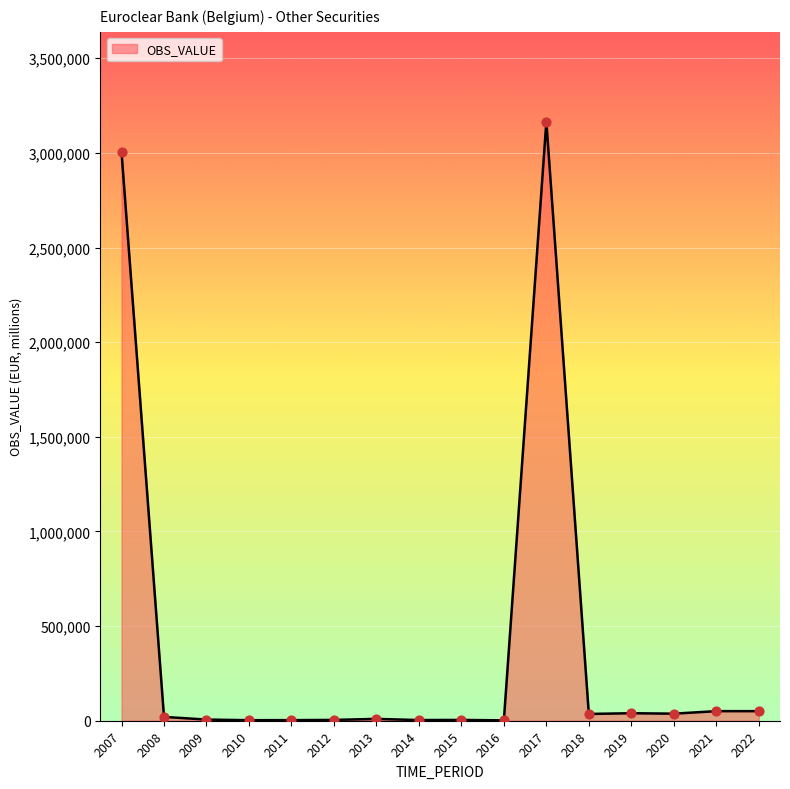

What is the ratio of the value at 2016 to the value at 2010?

0.7